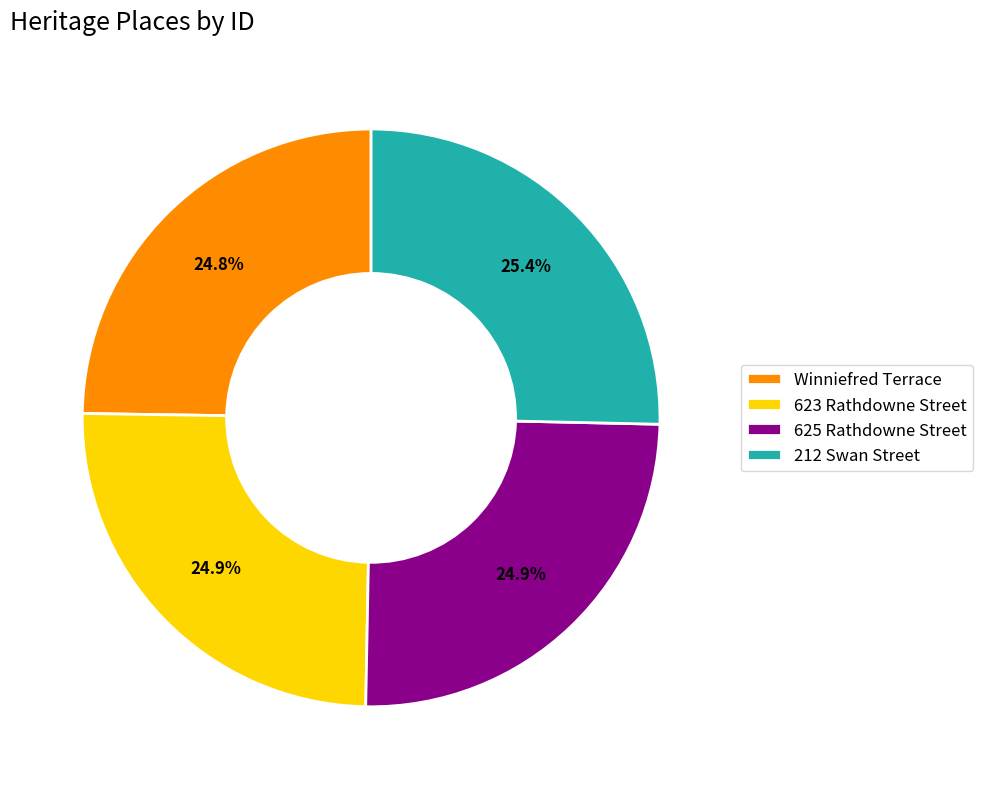

To the nearest percent, what portion does 625 Rathdowne Street represent?

25%